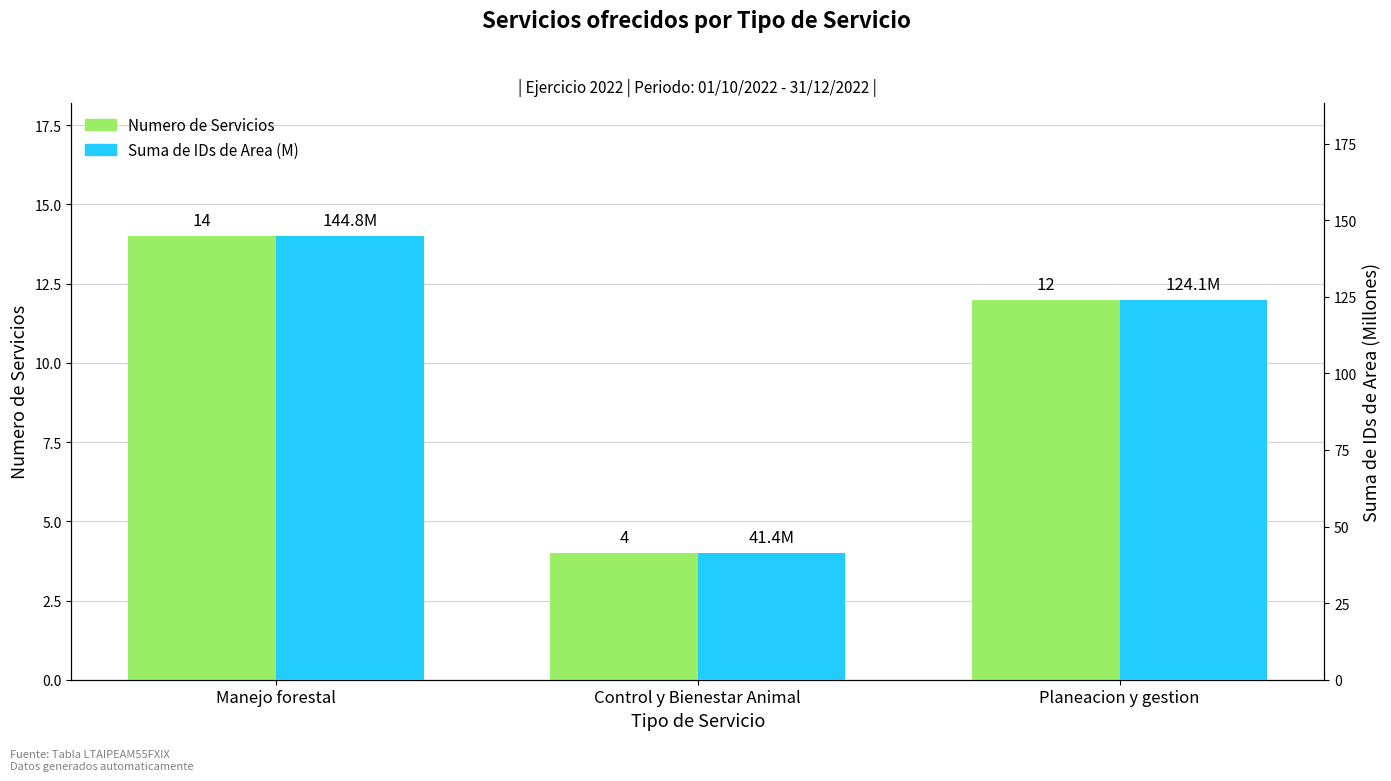

Reading left to right, what are all the values shown in this chart?

Numero de Servicios: 14.0	4.0	12.0
Suma de IDs de Area (M): 144.8	41.4	124.1